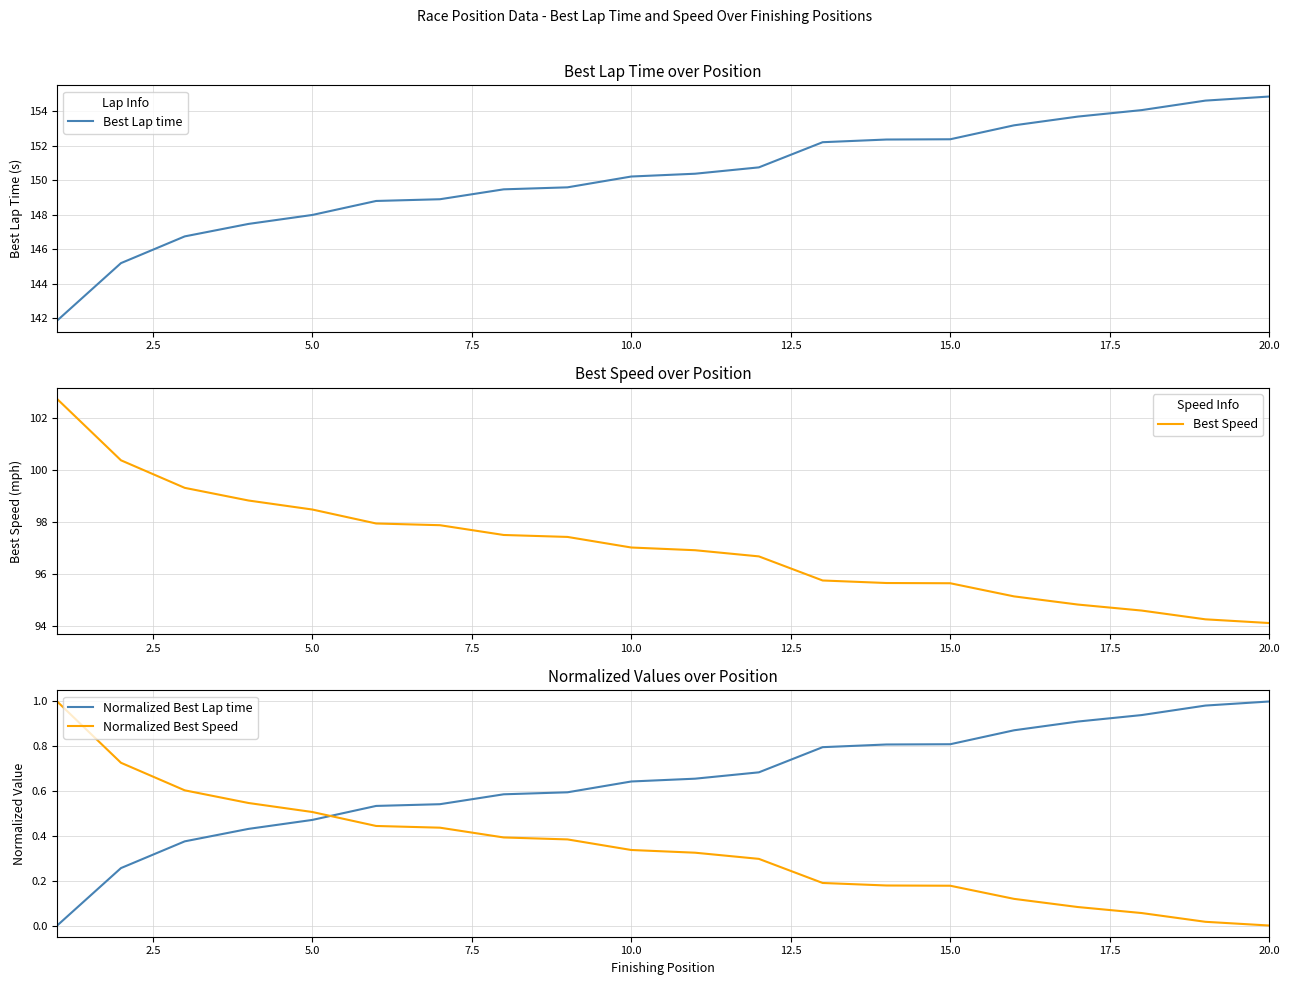

What is the sum of all Normalized Best Lap time values?

12.9